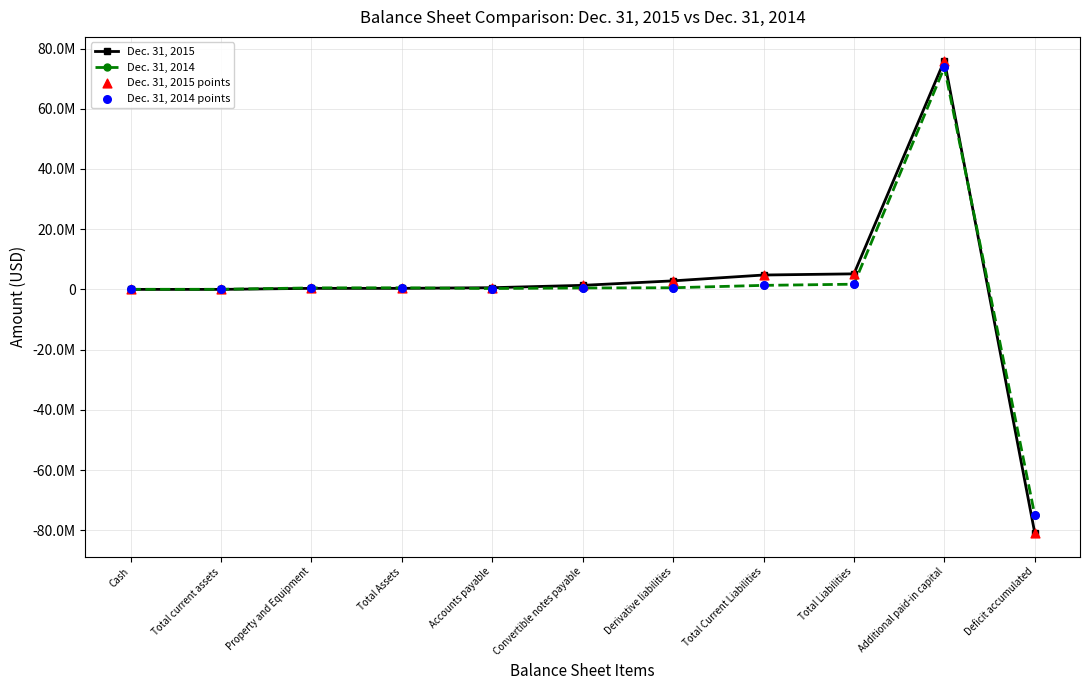

At which category is the sum across all series the highest?

Additional paid-in capital